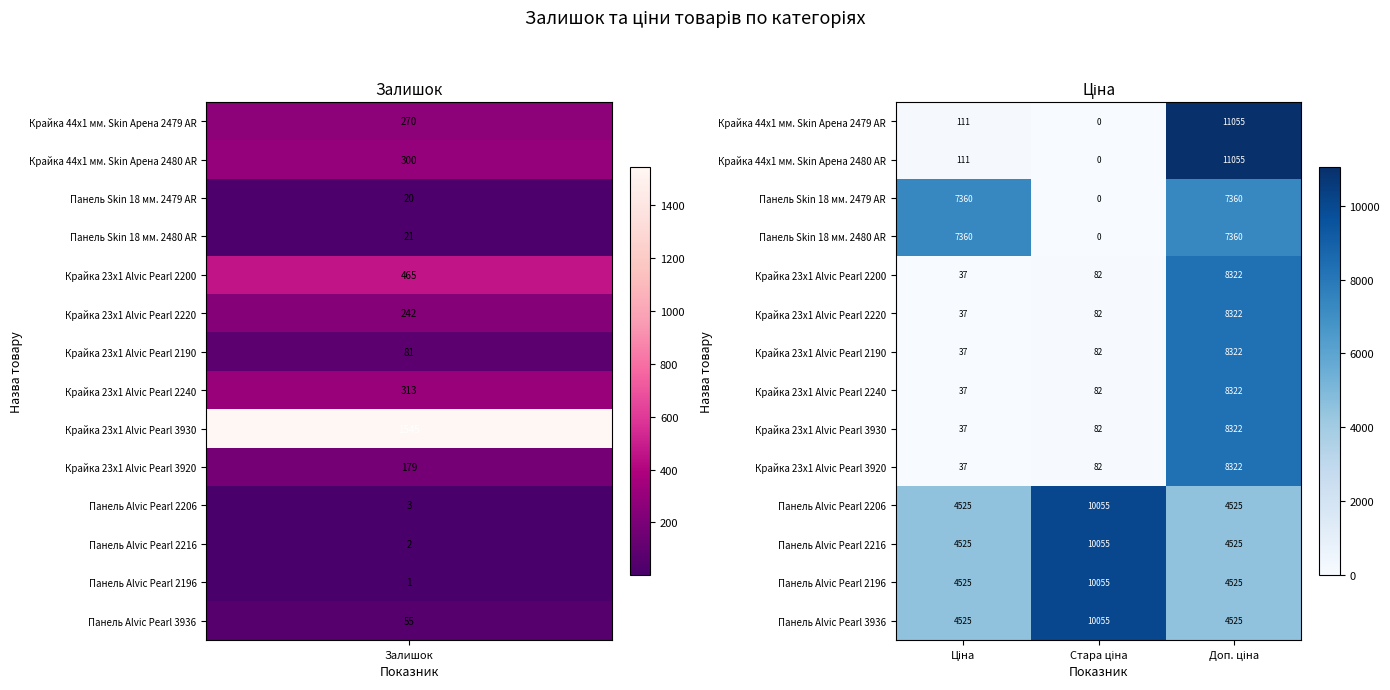

How many values in the Крайка 23x1 Alvic Pearl 2190 series are below 82?

1